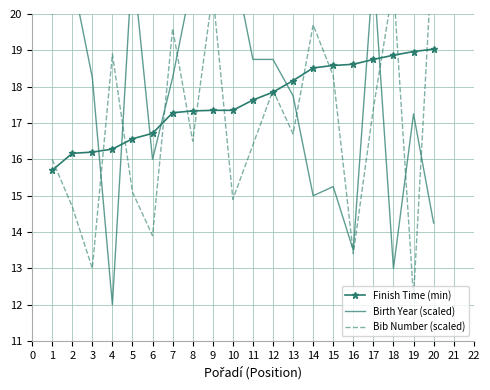

At how many categories does at least one series exceed 13?

20